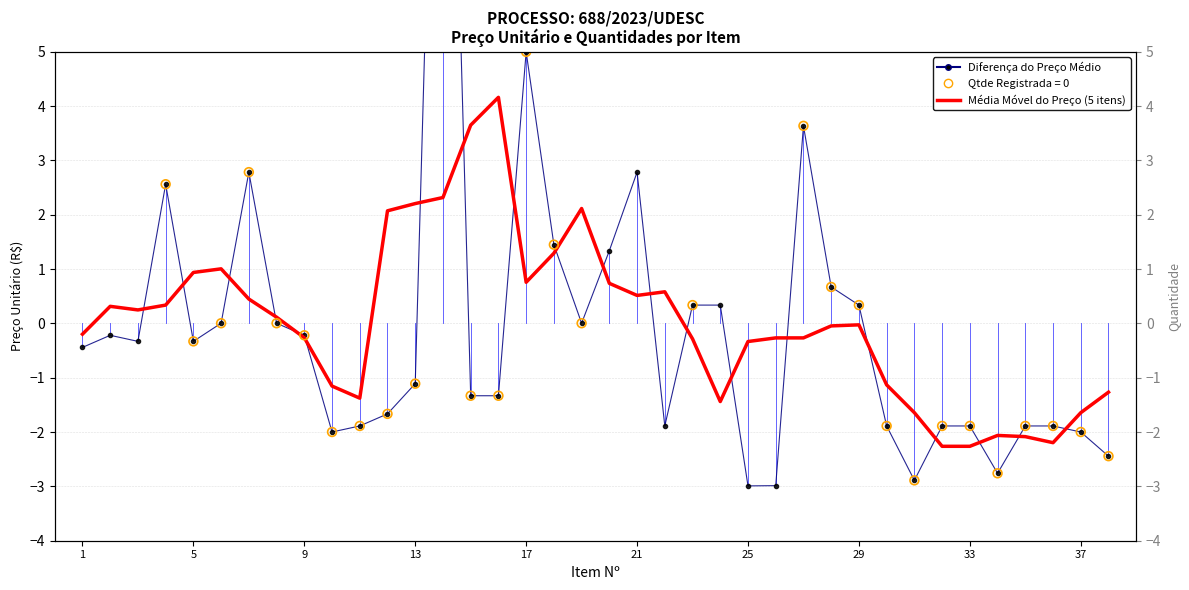

What are all the series names shown in the legend?

Diferença do Preço Médio, Média Móvel do Preço (5 itens)